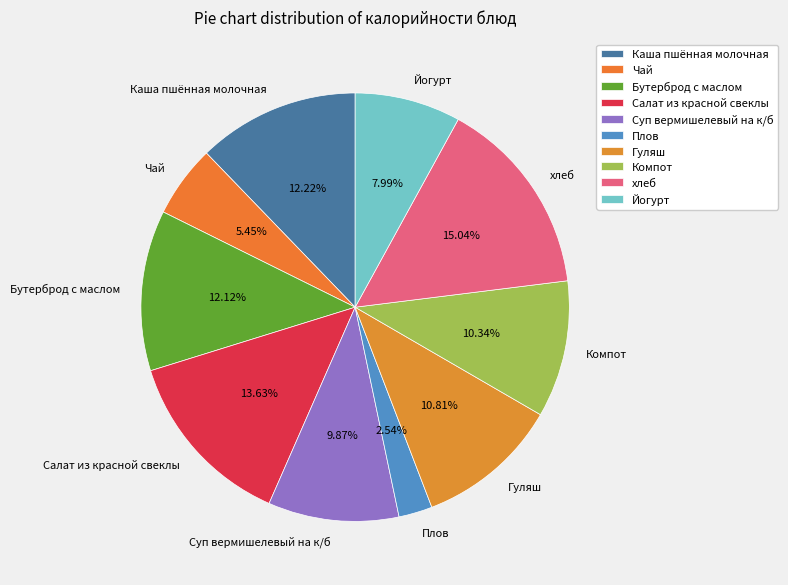

What percentage is the Суп вермишелевый на к/б slice, to the nearest percent?

10%